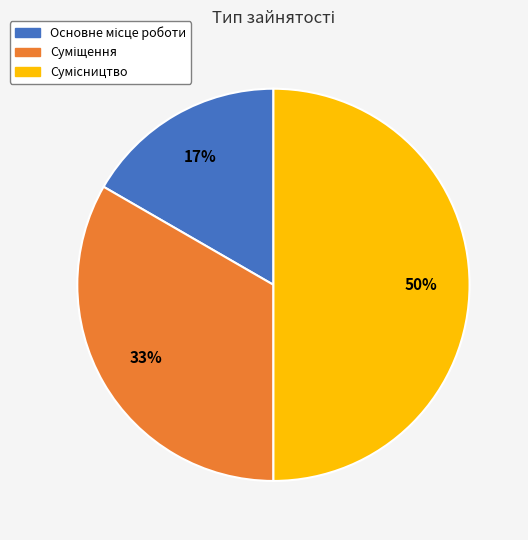

To the nearest percent, what is the difference between the largest and smallest slice percentages?

33%